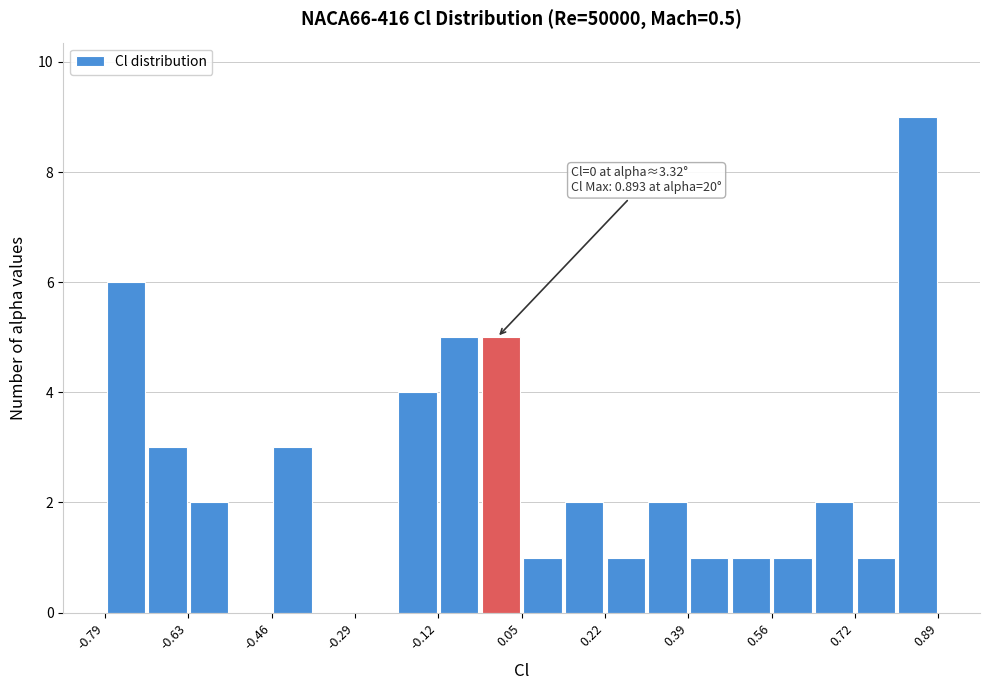

Over which range of the x-axis is the bar tallest?

0.80 to 0.90